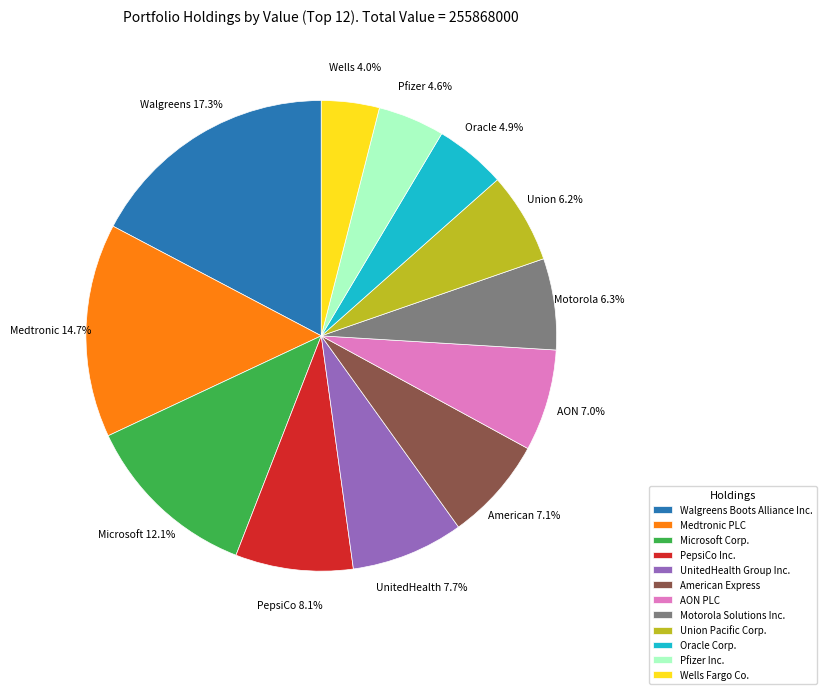

Which category has the smallest portion of the pie?

Wells Fargo Co.